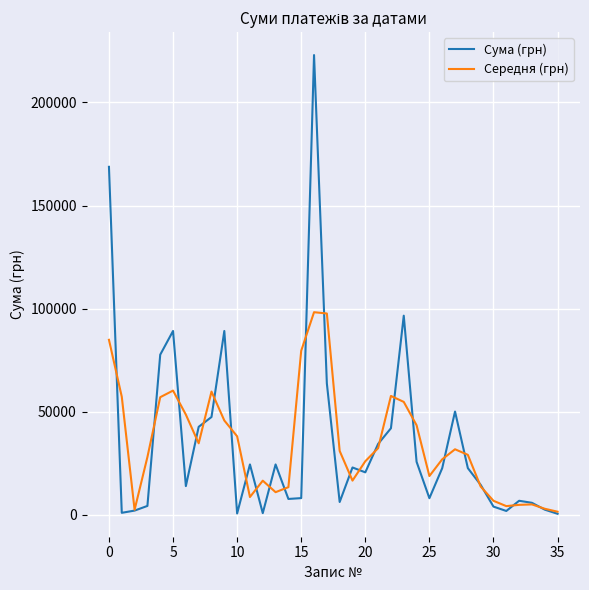

List the series in order of their peak value, highest first.

Сума (грн), Середня (грн)